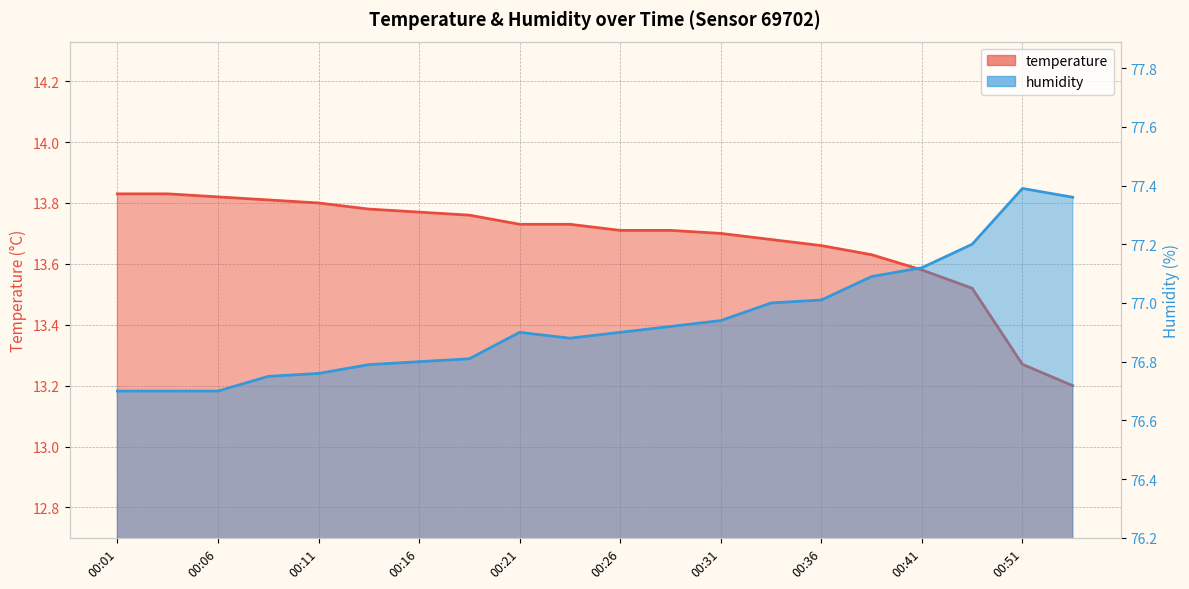

Where is temperature nearest to the value 13?

00:54